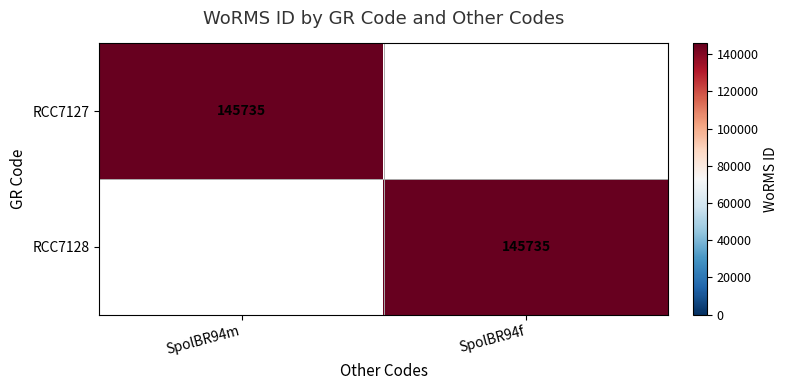

At how many categories does at least one series exceed 417?

2